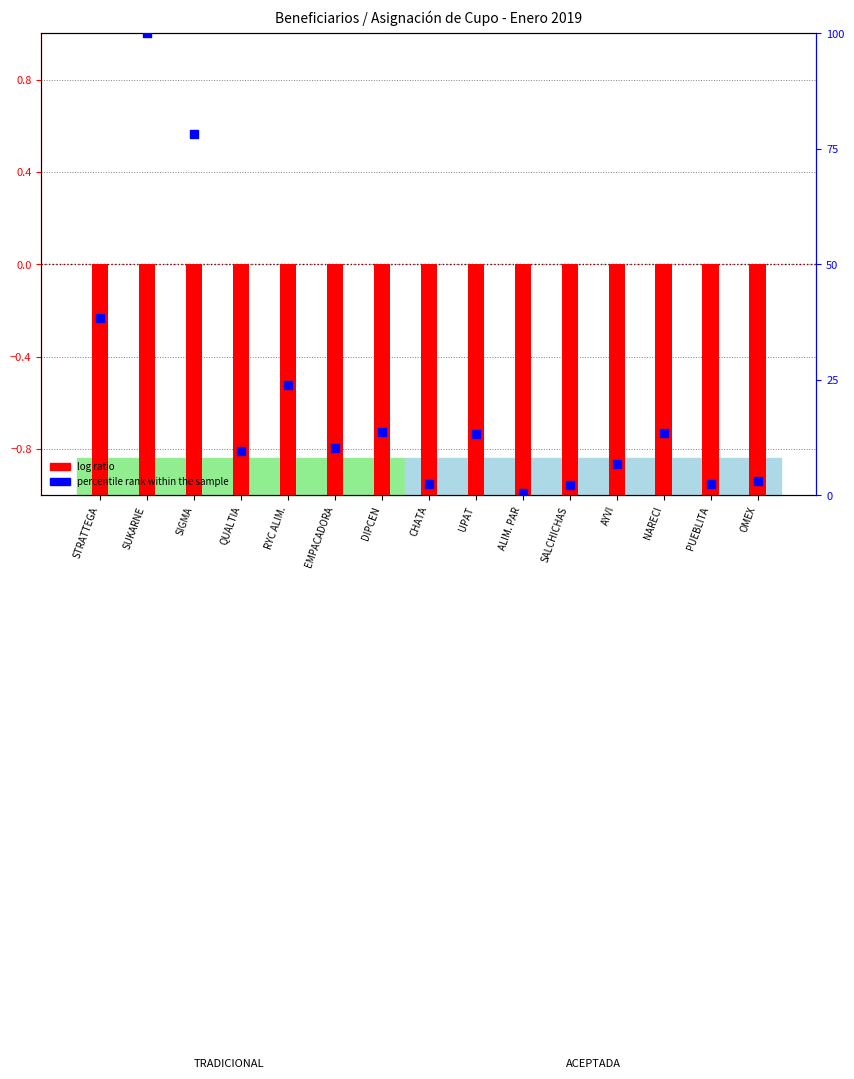

Which series reaches the minimum Y coordinate?

log ratio